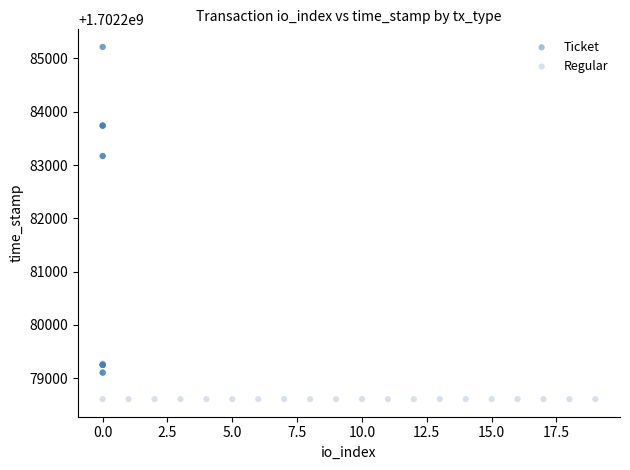

Which series contains the lowest Y value?

Regular